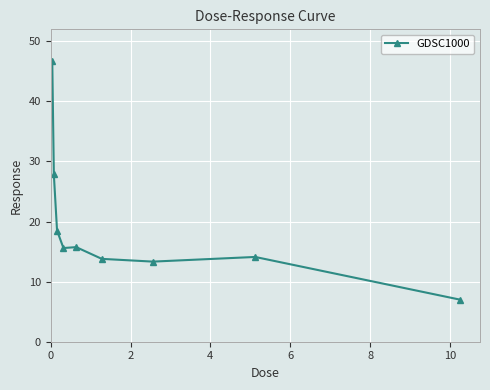

What is the difference between the second highest and minimum values?

20.8